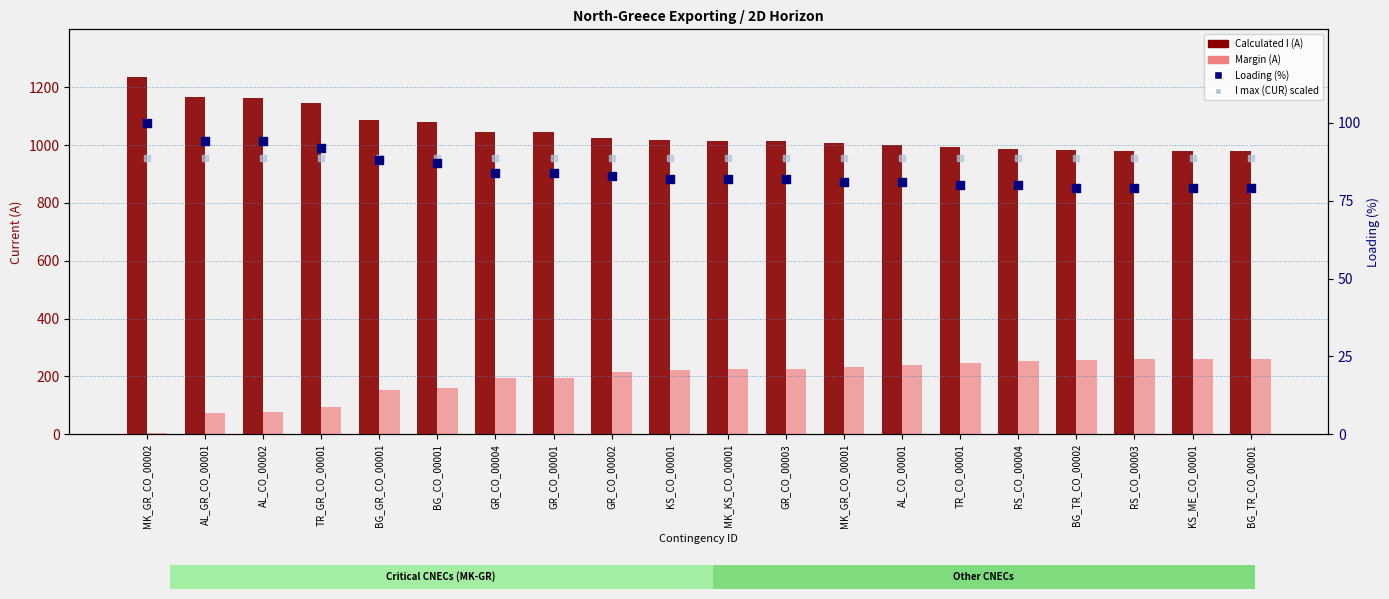

Which series has the largest Y range (max minus min)?

Calculated I (A)